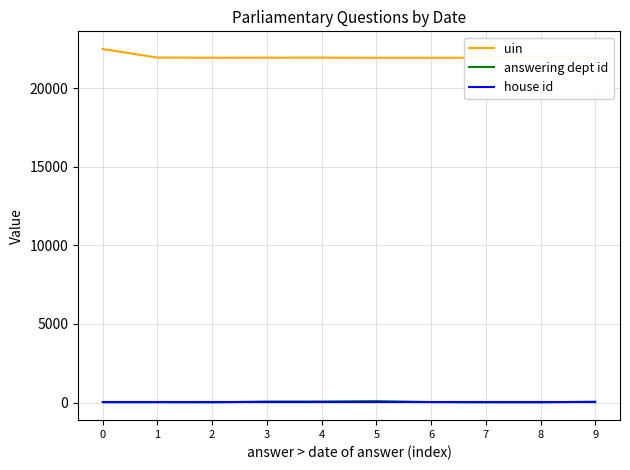

What is the greatest value displayed?

22490